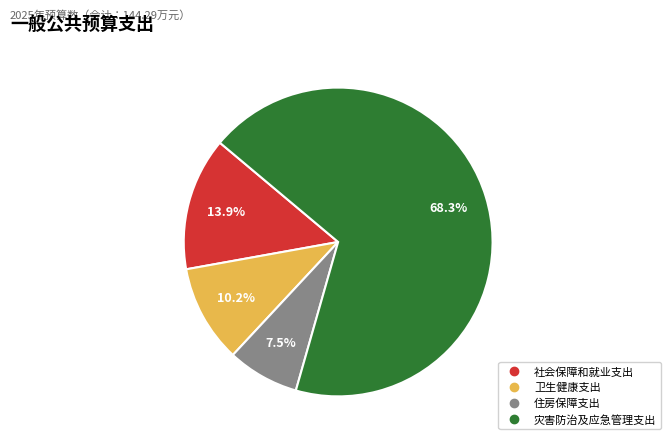

To the nearest percent, what portion does 卫生健康支出 represent?

10%